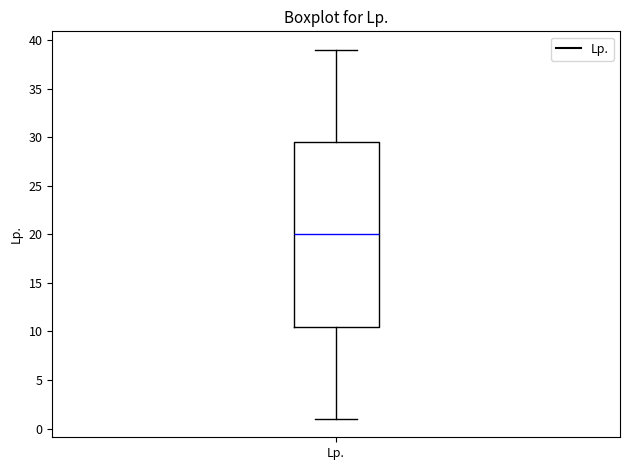

Where is the upper edge of the box for Lp. on the y-axis? The values are not printed on the chart, so give them approximately, as read against the axis.

29.5